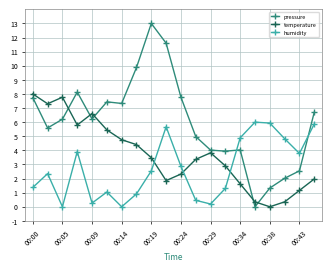

Which series has the widest spread of values?

pressure